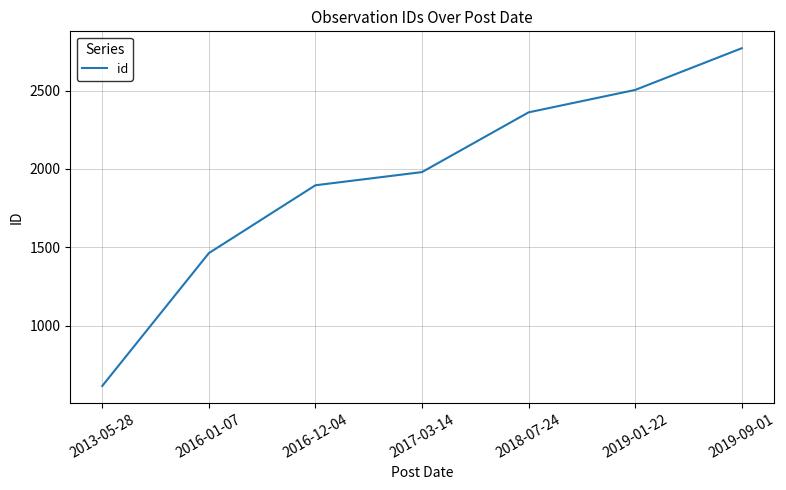

Read the value at 2013-05-28, to the nearest 50.

600